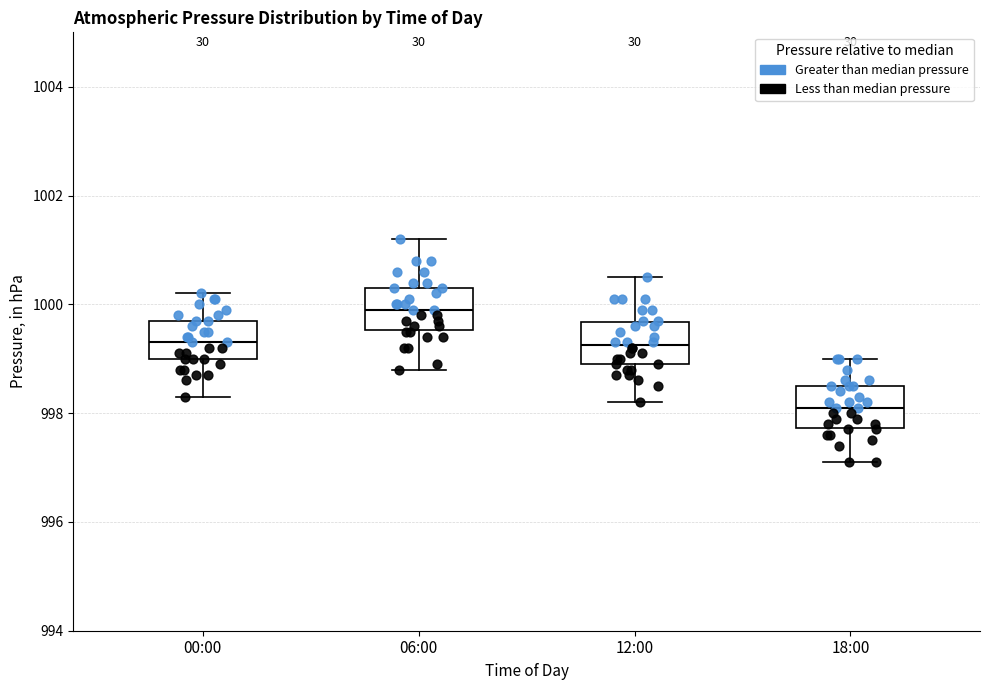

Reading left to right, transcribe this box plot: for each box, give where its median line is, the range the box spans, and where its two whiskers end, as read against the y-axis. The values are not printed on the chart, so give them approximately, as read against the axis.

00:00: median 999.4, box 999.0 to 999.8, whiskers 998.4 to 1000.2
06:00: median 1000.0, box 999.6 to 1000.4, whiskers 998.8 to 1001.2
12:00: median 999.2, box 999.0 to 999.6, whiskers 998.2 to 1000.6
18:00: median 998.2, box 997.8 to 998.6, whiskers 997.2 to 999.0